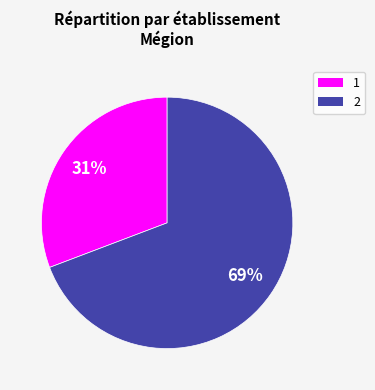

Do 2 and 1 together represent more than half of the pie?

Yes